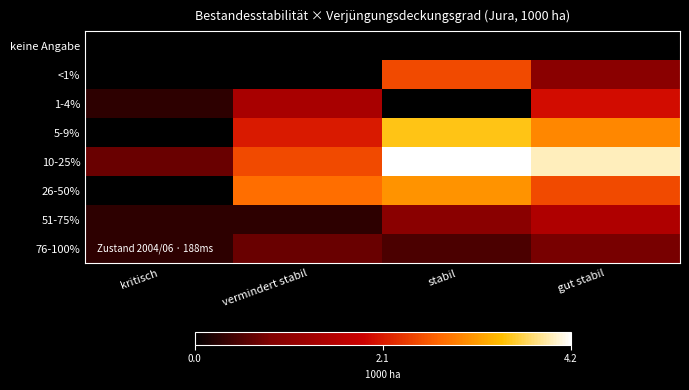

Reading left to right, list all the values displayed in this chart.

keine Angabe: kritisch=0.0	vermindert stabil=0.0	stabil=0.0	gut stabil=0.0
<1%: kritisch=0.0	vermindert stabil=0.0	stabil=2.5	gut stabil=1.0
1-4%: kritisch=0.3	vermindert stabil=1.4	stabil=0.0	gut stabil=2.0
5-9%: kritisch=0.0	vermindert stabil=2.1	stabil=3.5	gut stabil=3.0
10-25%: kritisch=0.7	vermindert stabil=2.5	stabil=4.2	gut stabil=4.0
26-50%: kritisch=0.0	vermindert stabil=2.8	stabil=3.1	gut stabil=2.5
51-75%: kritisch=0.3	vermindert stabil=0.3	stabil=1.0	gut stabil=1.5
76-100%: kritisch=0.3	vermindert stabil=0.7	stabil=0.5	gut stabil=0.8